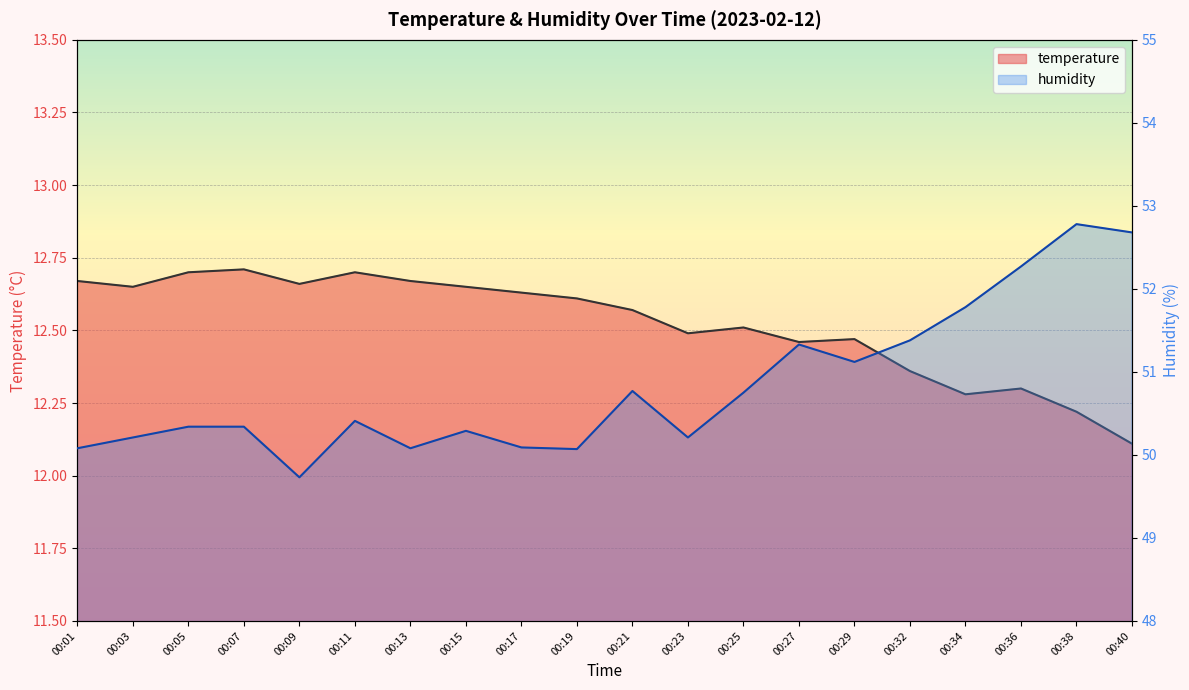

At which label does humidity first exceed 50?

00:01